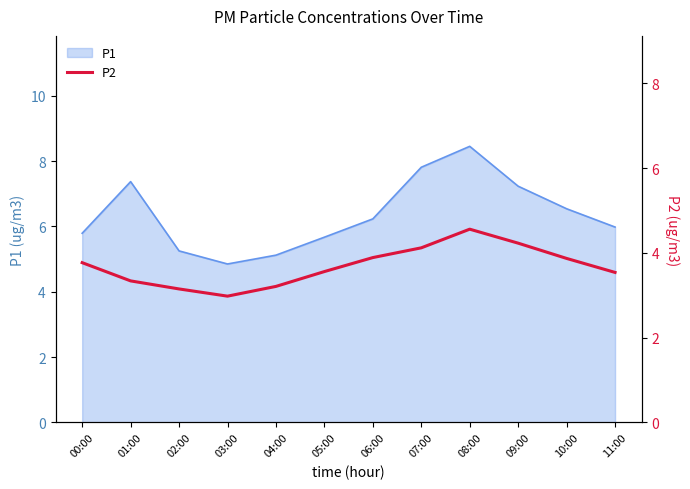

What is the minimum value shown in the chart?

3.0